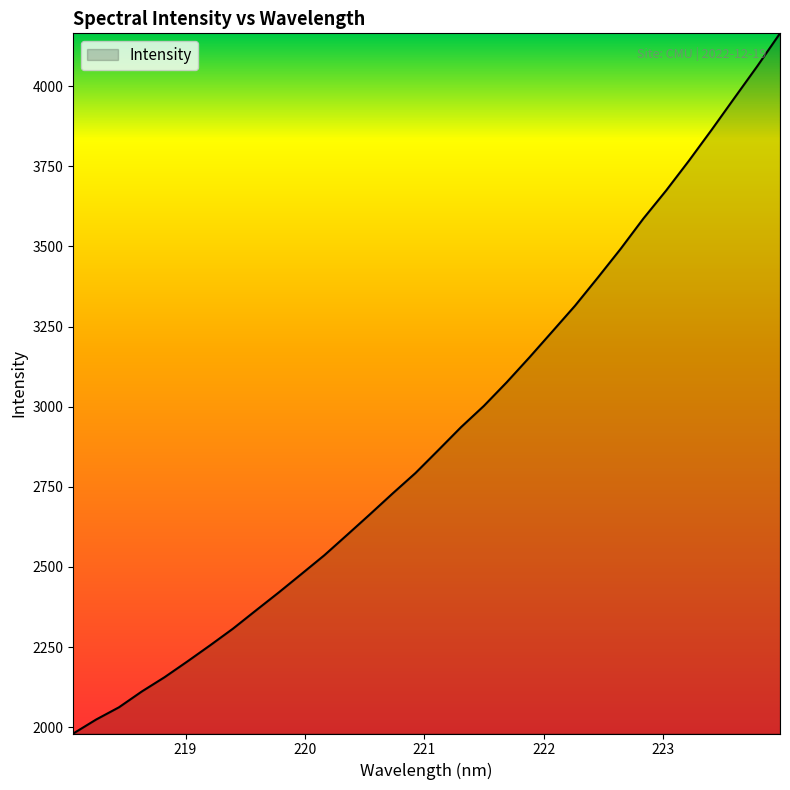

Reading left to right, transcribe all the data shown in this chart.

1980.4	2024.0	2062.1	2111.4	2156.1	2205.3	2255.8	2307.7	2364.2	2420.3	2478.1	2536.4	2600.0	2664.2	2729.5	2793.1	2864.4	2936.3	3002.5	3076.1	3154.0	3234.3	3315.1	3402.7	3492.3	3586.9	3674.5	3767.4	3864.2	3963.5	4062.3	4164.9